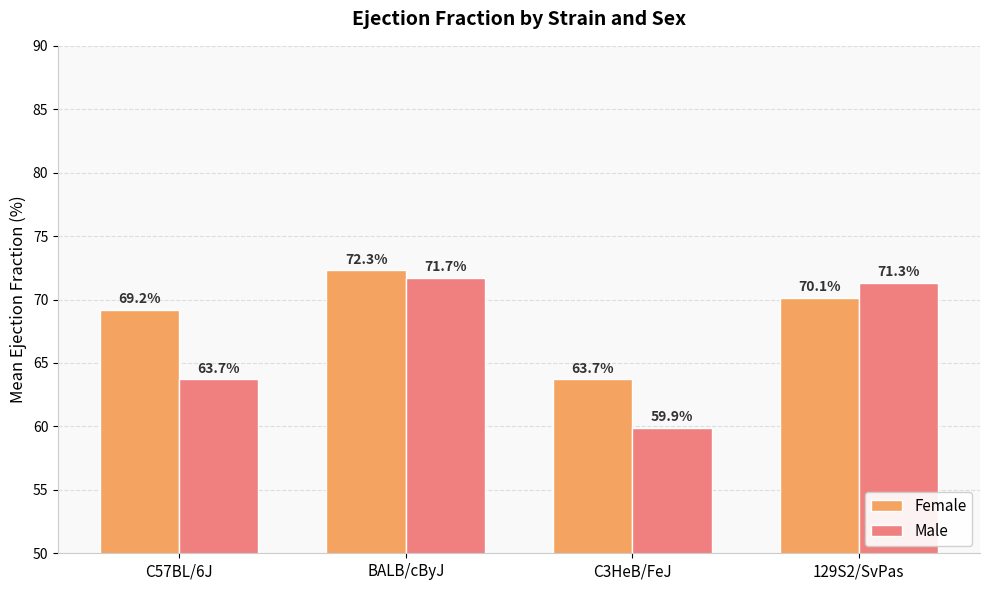

What is the value of the Male bar at the 4th from the left?

71.3